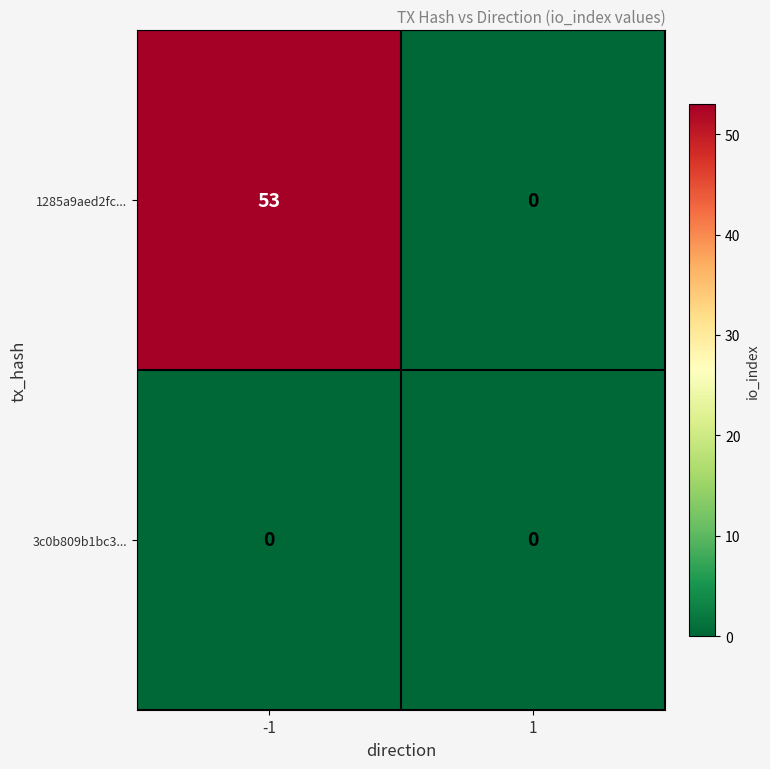

At how many categories does at least one series exceed 3?

1